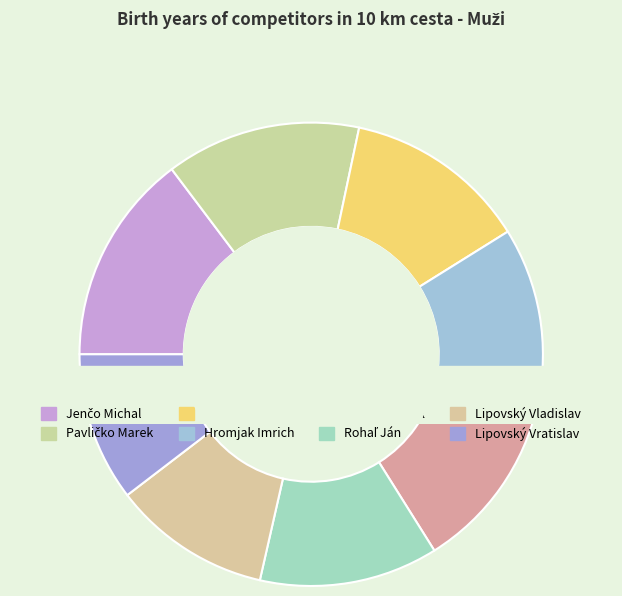

Is the sum of Lipovský Vratislav and Rohaľ Ján greater than half?

No